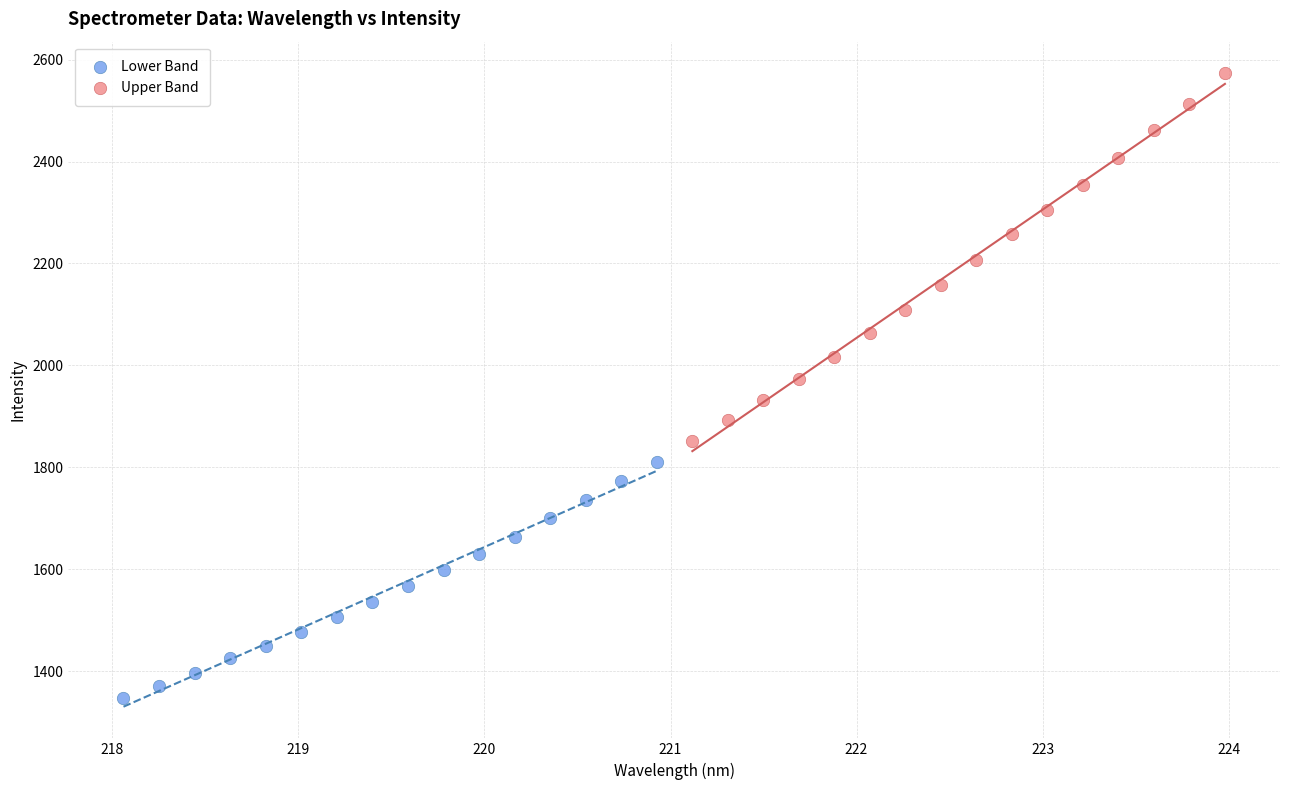

Which series has the widest spread of Y values?

Upper Band